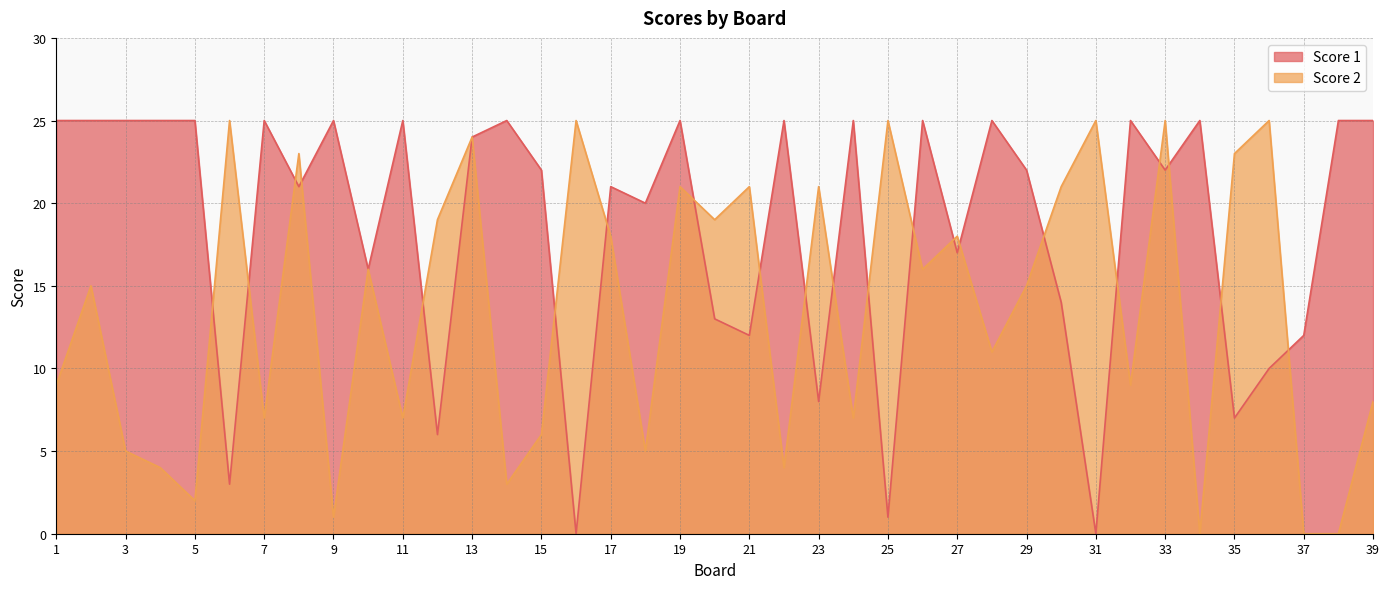

Rank the series by their average value, from highest to lowest.

Score 1, Score 2